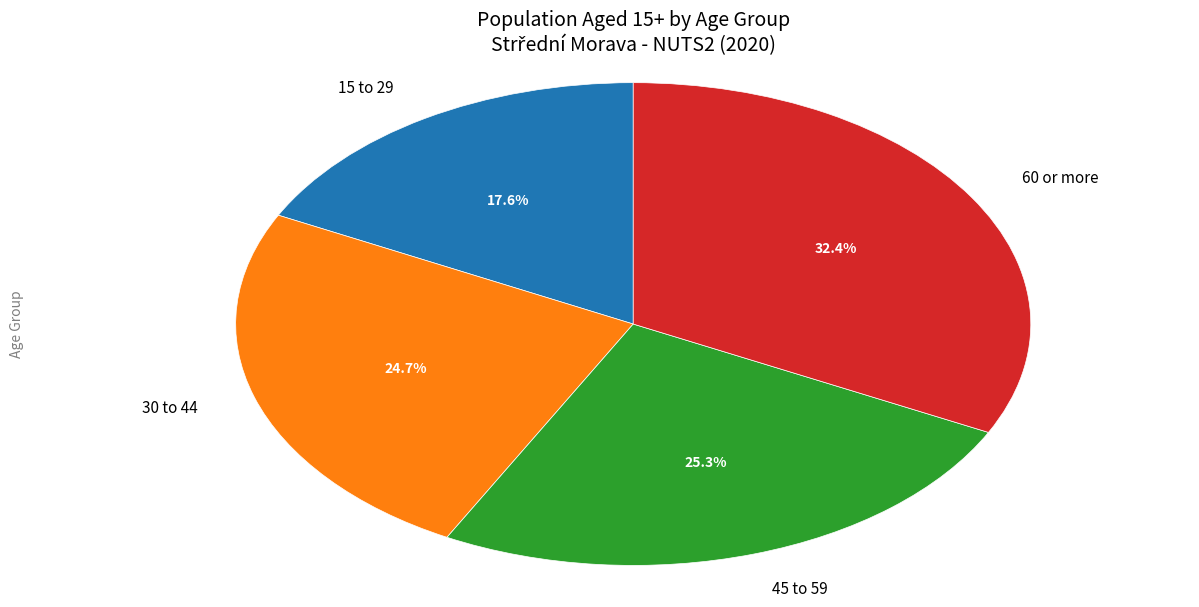

Does any single category account for the majority?

No